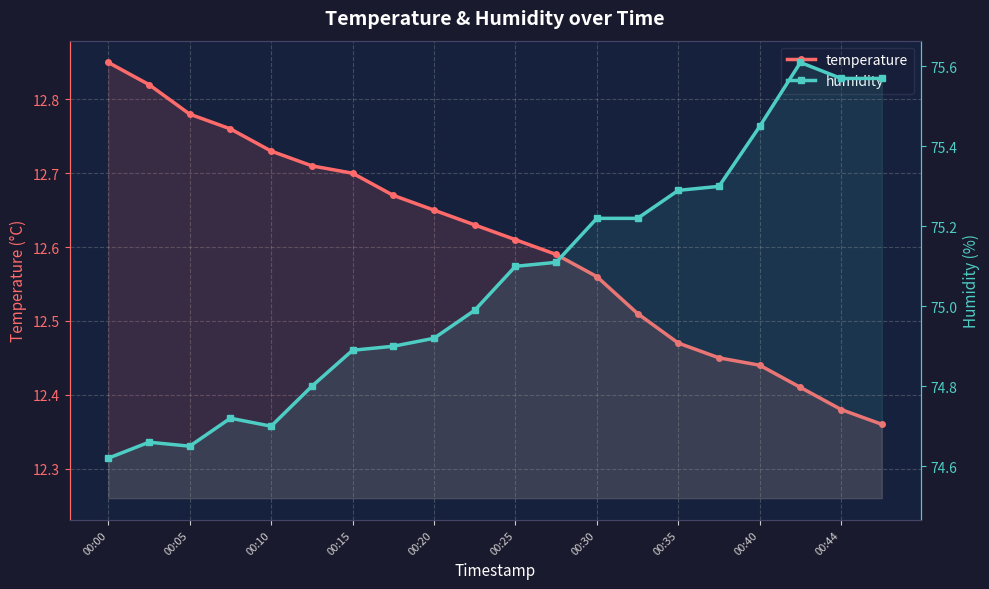

What position from the left is 13?

14